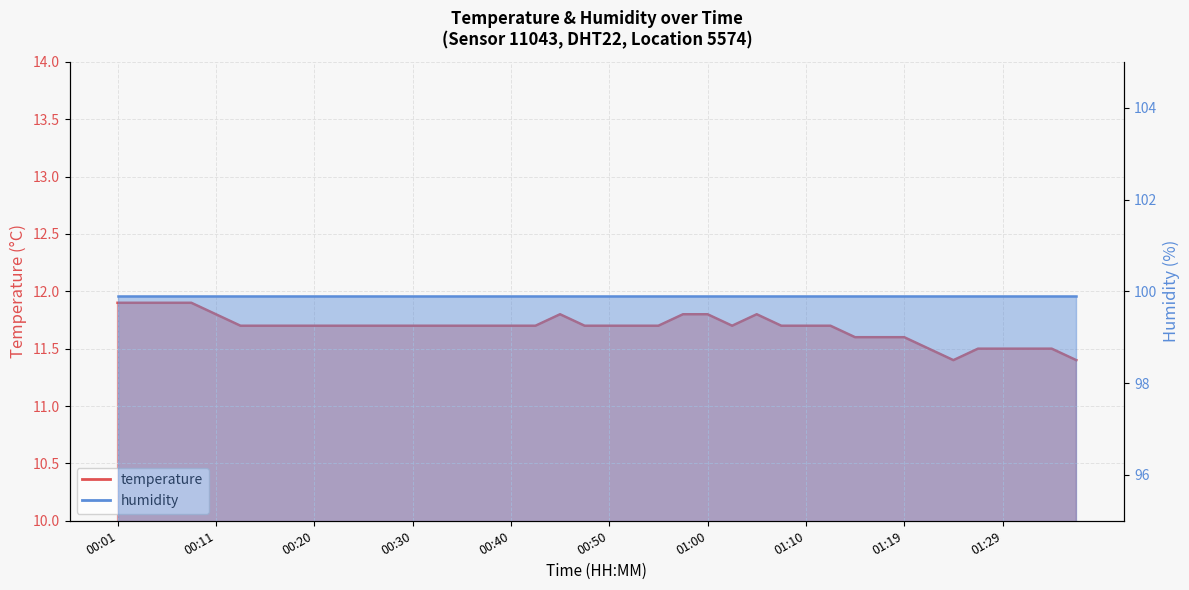

At which category does the chart reach its minimum across all series?

01:24